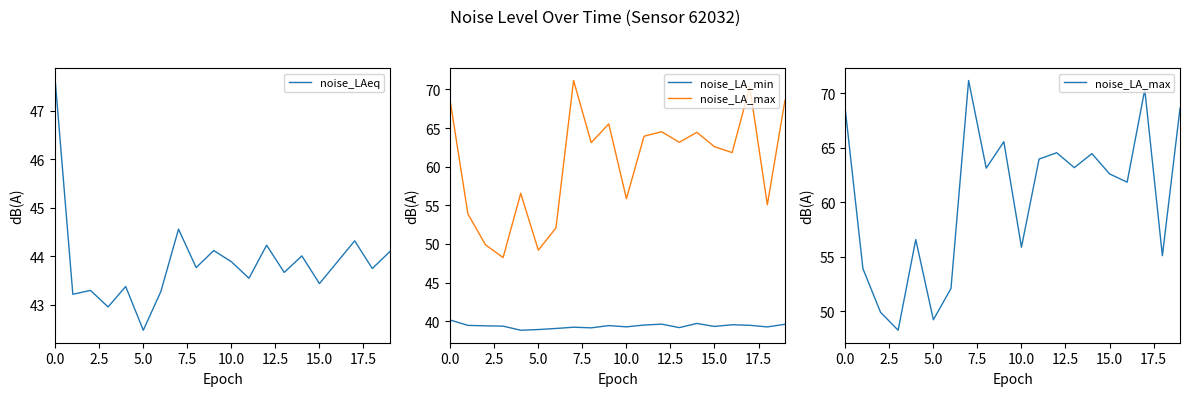

What is the smallest value displayed?

38.8